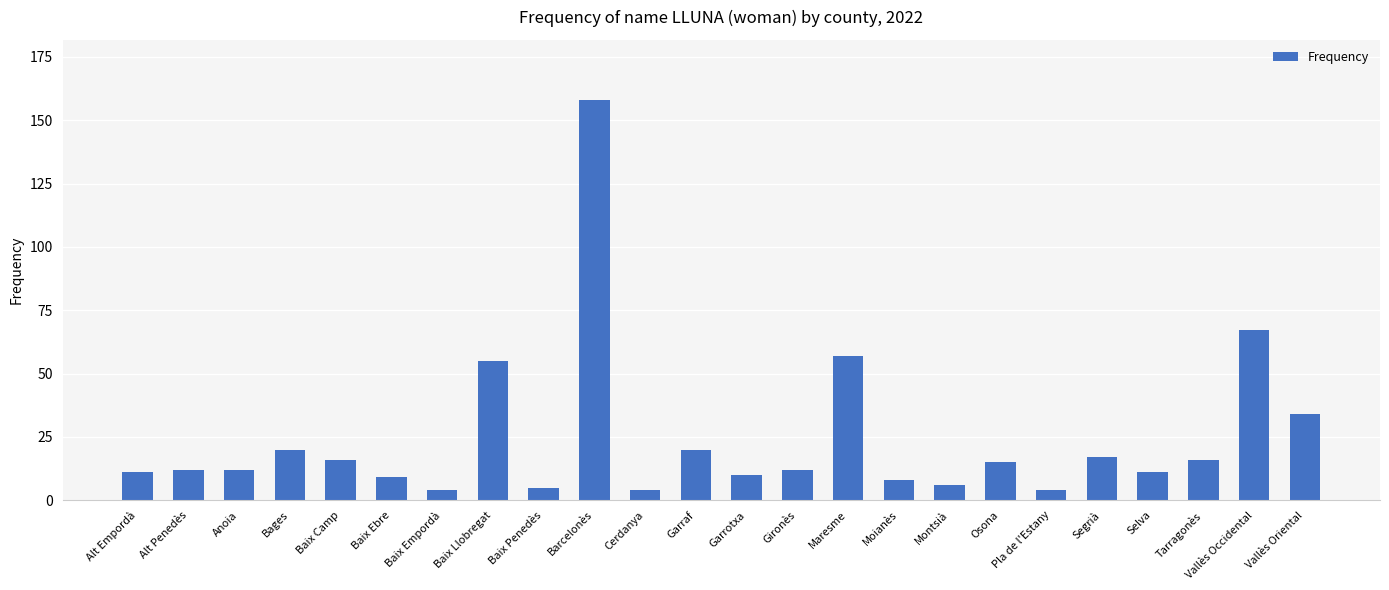

What is the minimum value shown in the chart?

4